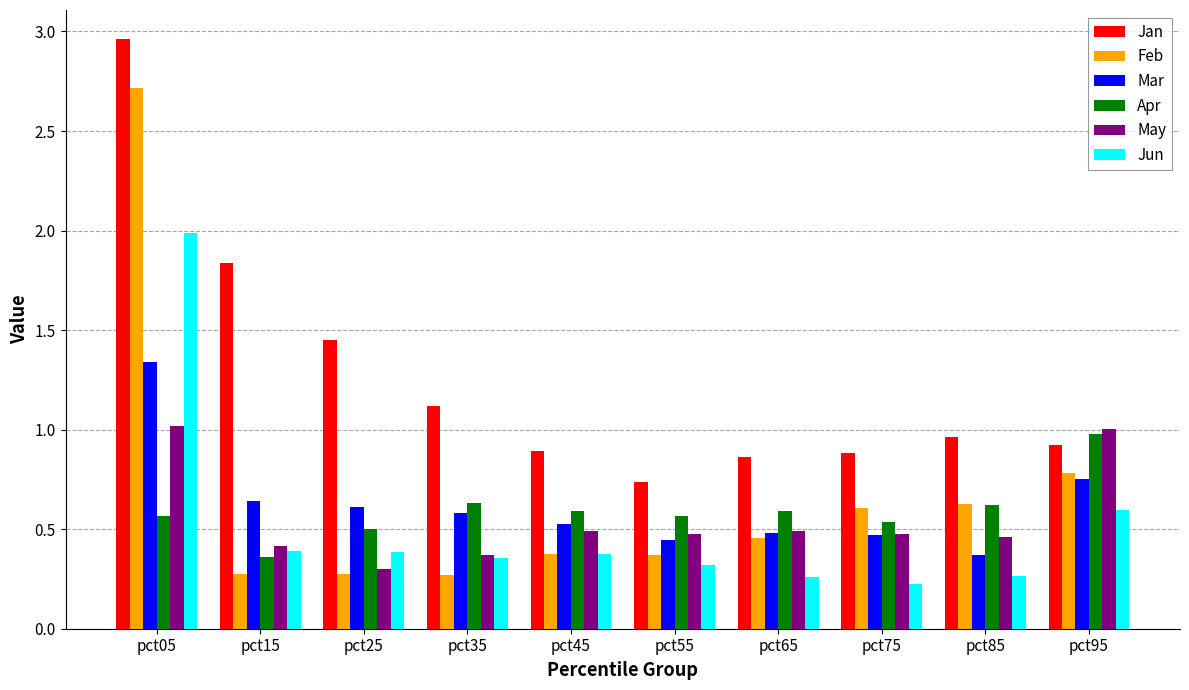

What is the maximum value for Feb?

2.7